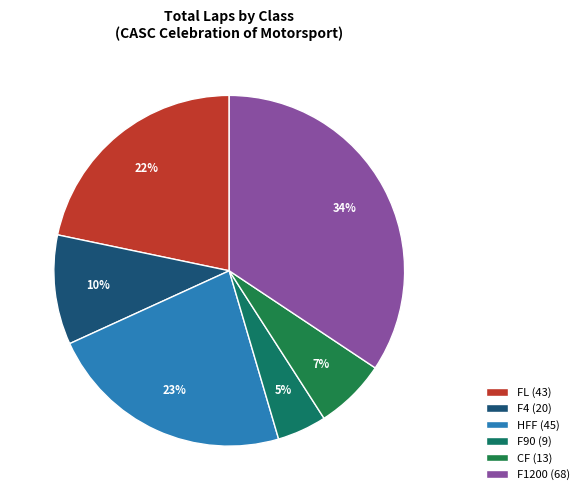

How many slices are in this pie chart?

6